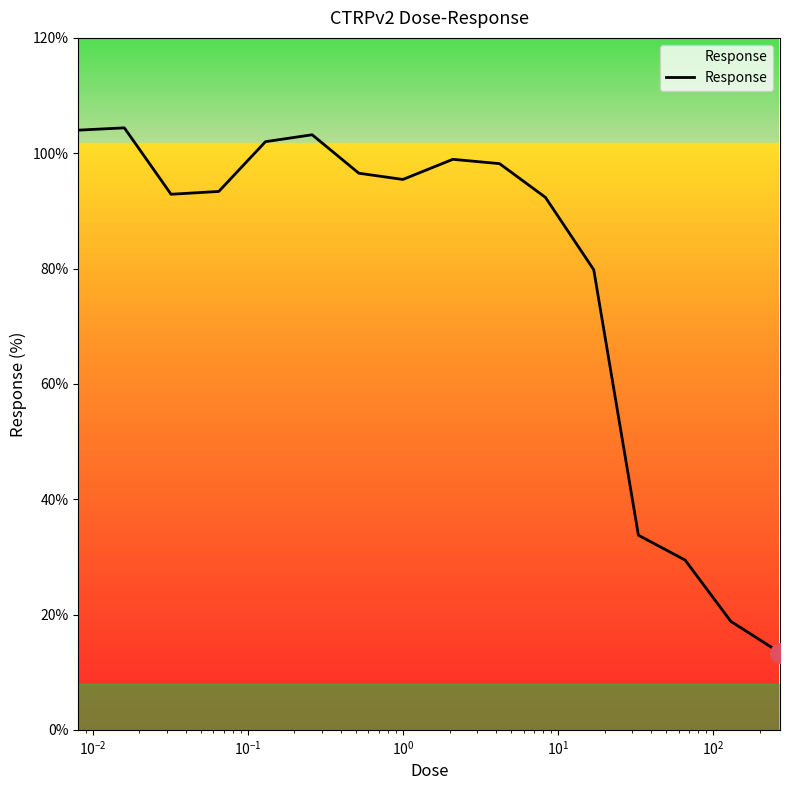

What is the minimum value shown in the chart?

13.4